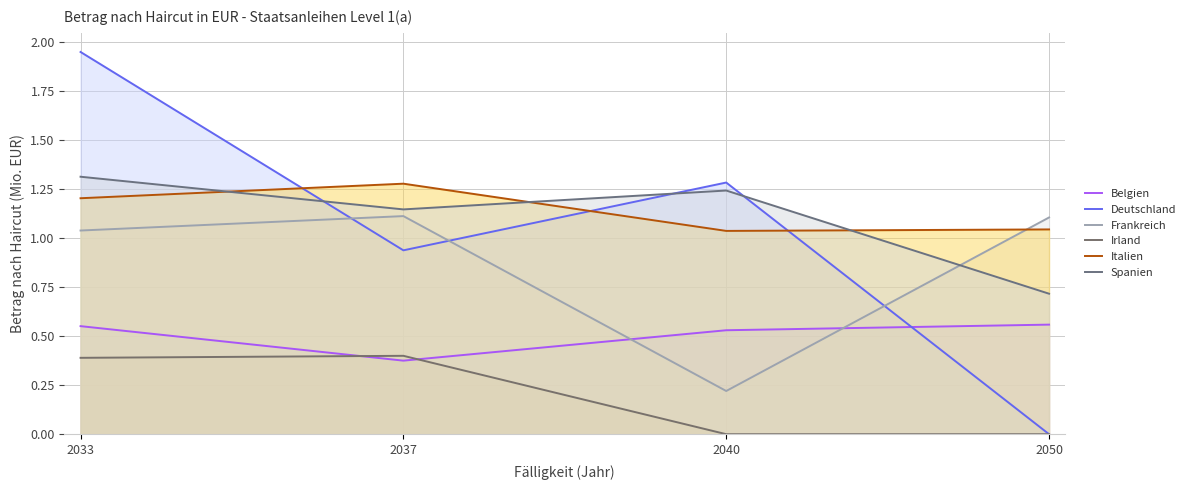

What is the value of the Italien point at the 1st from the left?

1.2